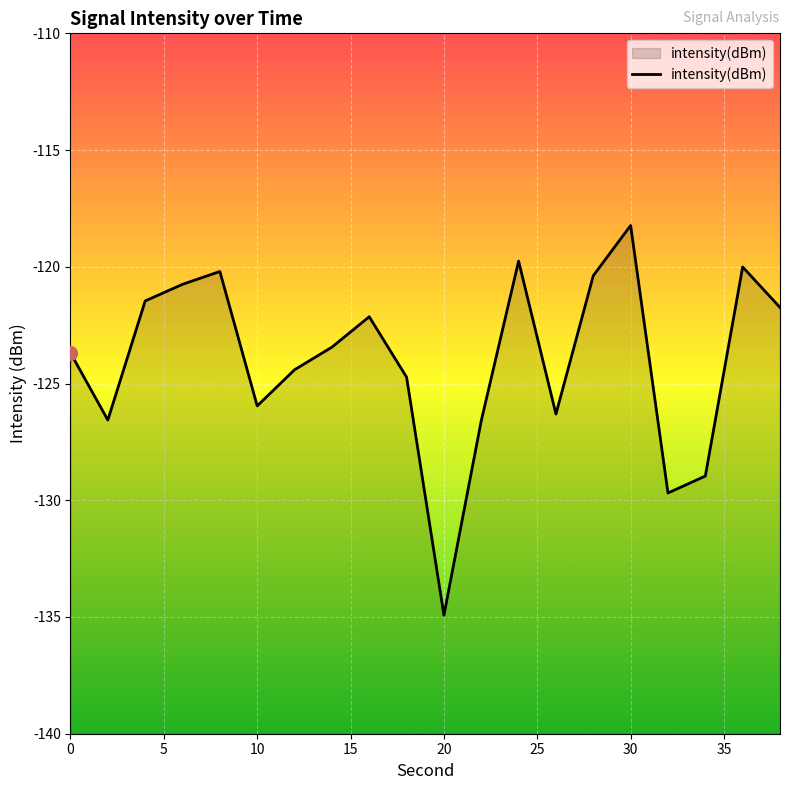

What is the greatest value displayed?

-118.2